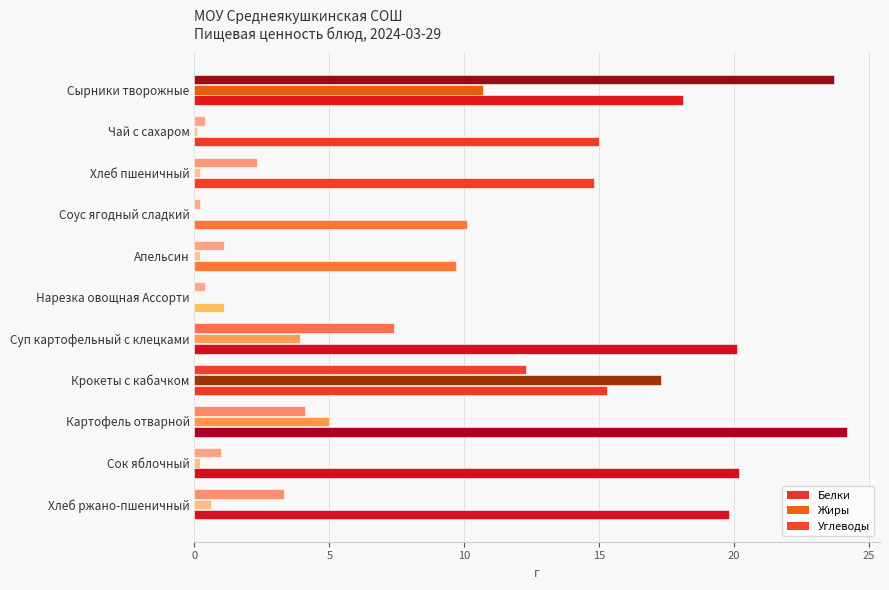

What is the sum of all Белки values?

56.2